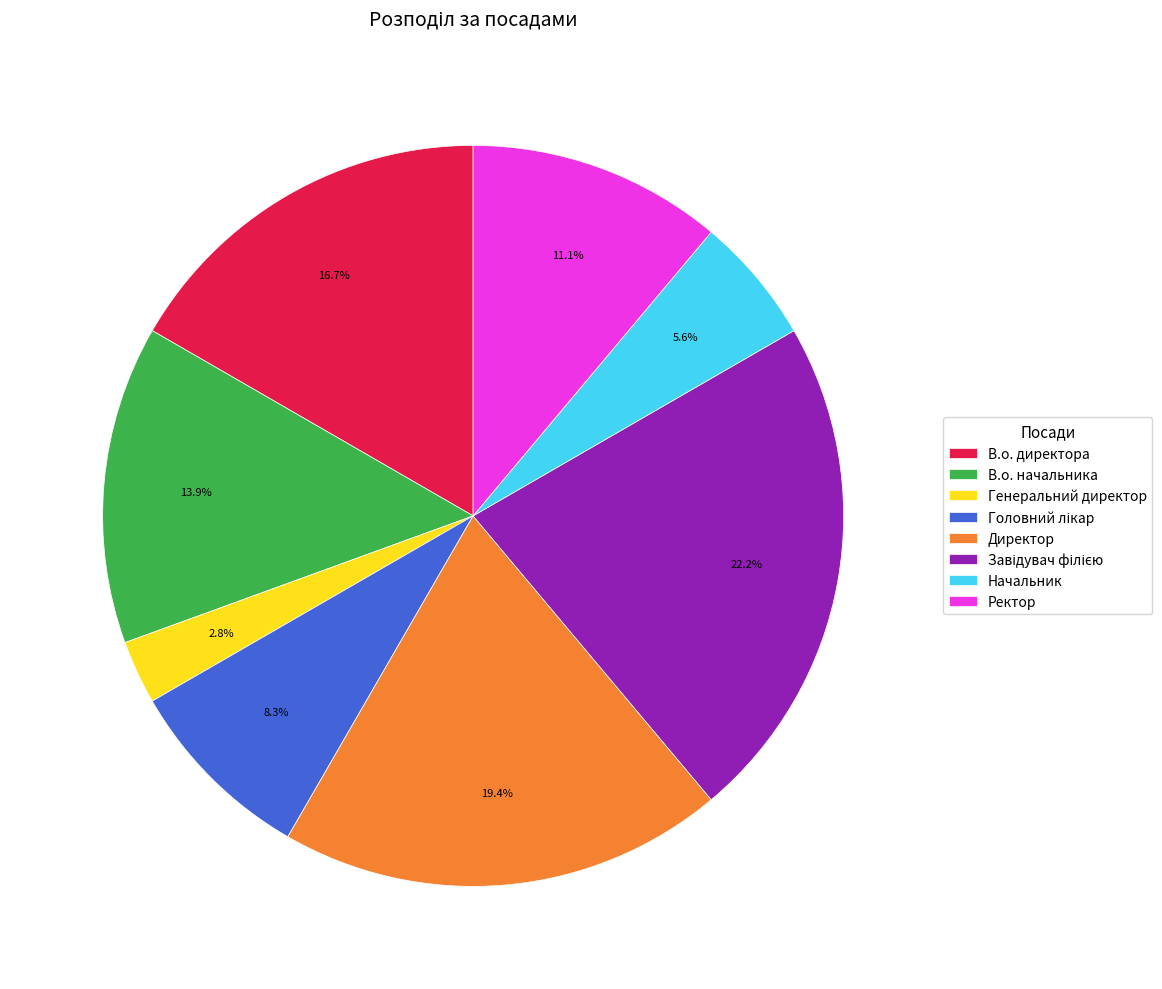

Is there any slice that represents more than half of the pie?

No